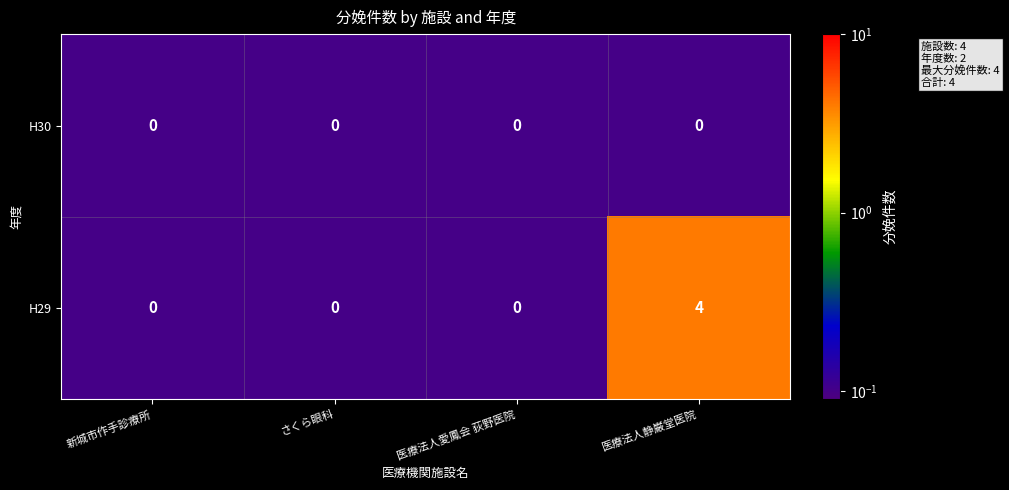

What is the total value across all series at 新城市作手診療所?

0